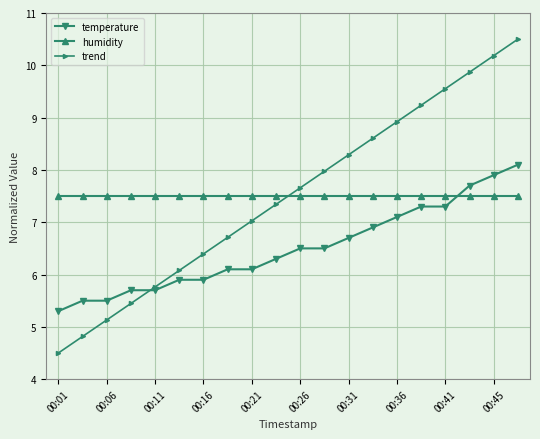

List the series in order of their peak value, highest first.

trend, temperature, humidity